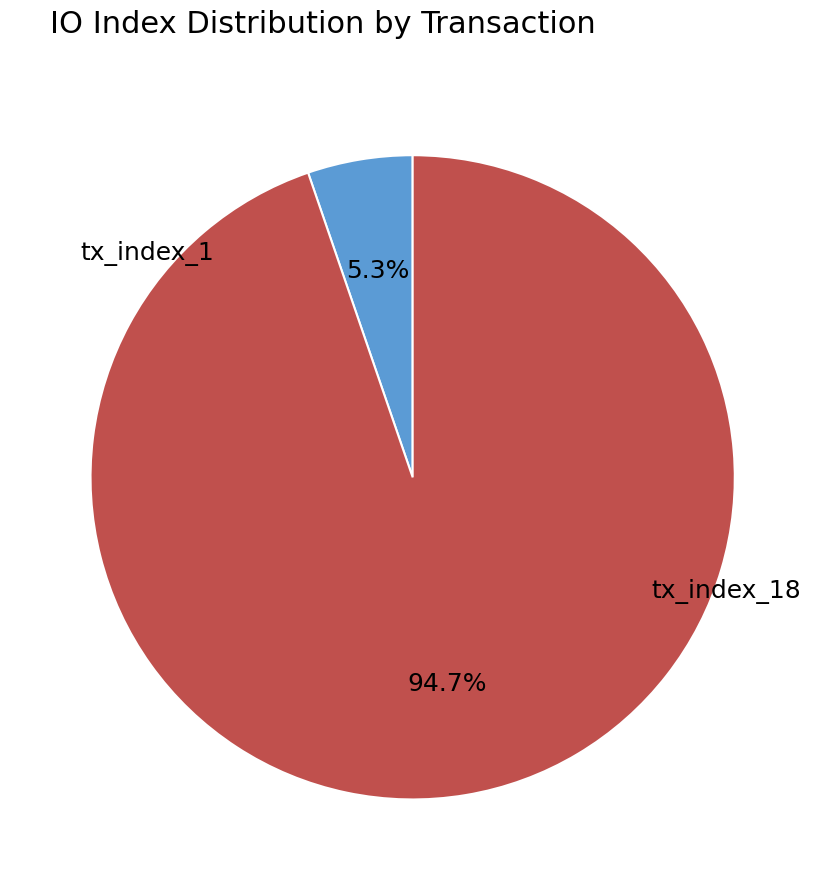

How many slices are in this pie chart?

2